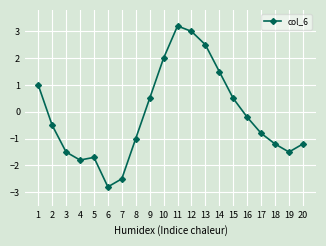

The value at 13 is 4.4. True or false?

False